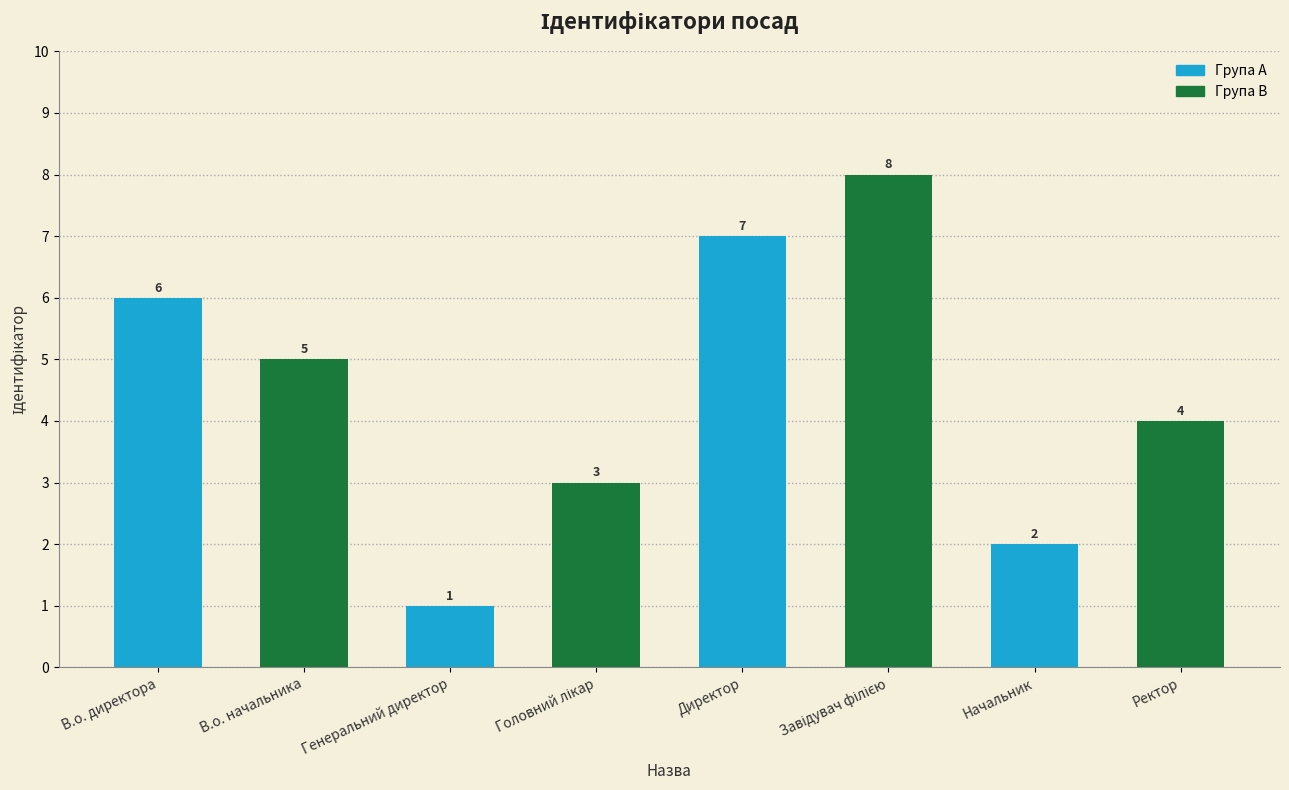

True or false: Група B has a value of 5 at В.о. директора.

True